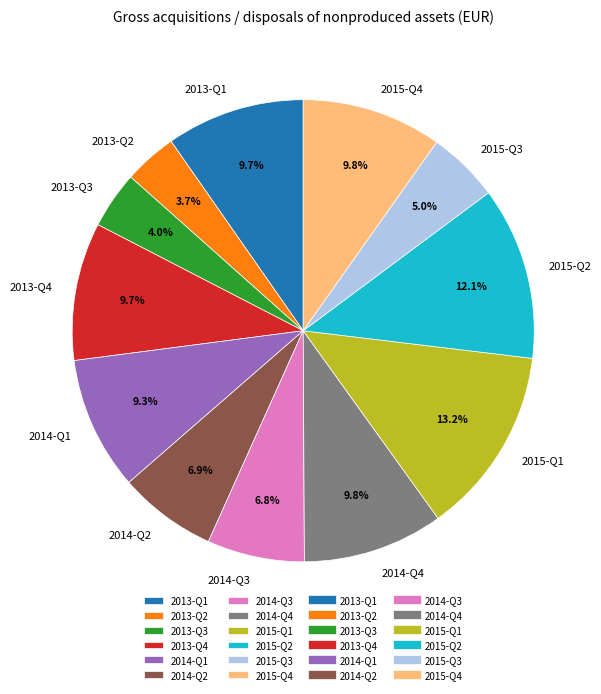

What portion of the pie excludes 2014-Q1?

90.7%